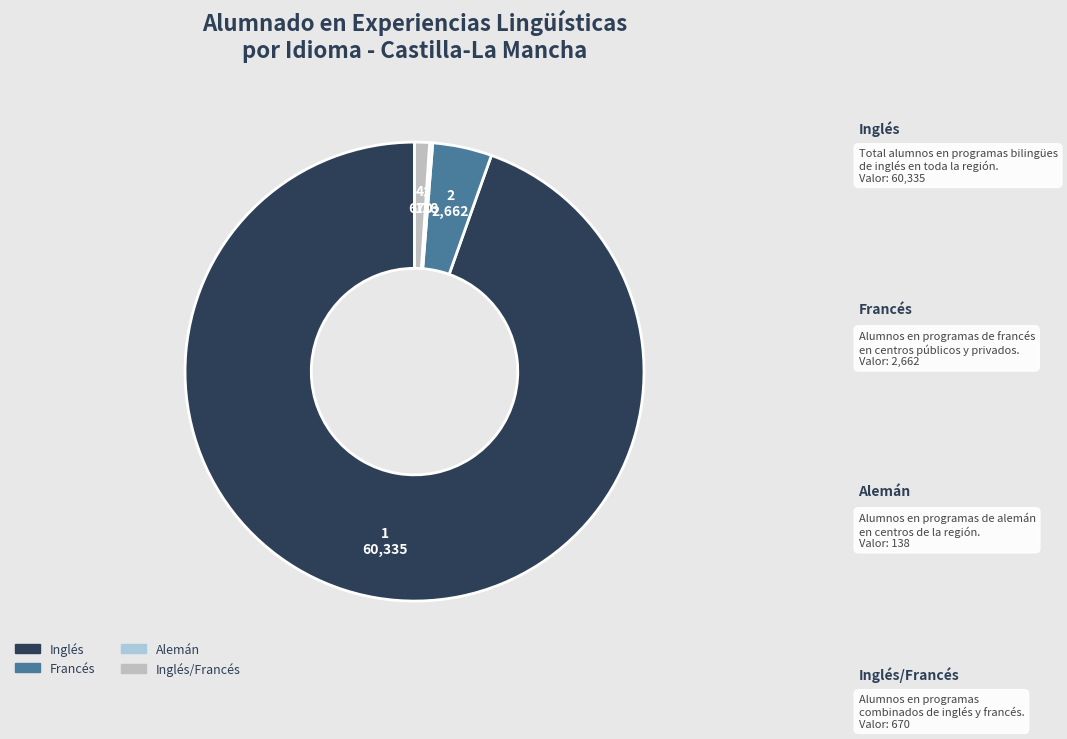

What is the largest slice in the pie chart?

Inglés